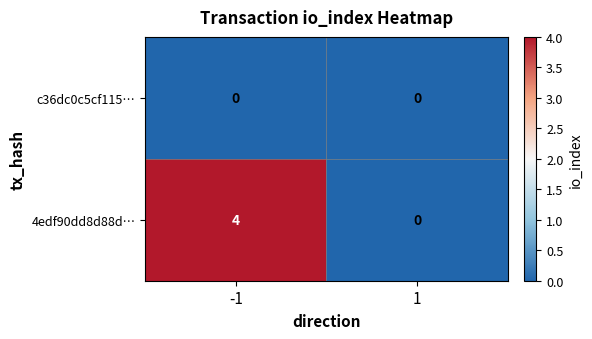

Reading left to right, extract all data points from this chart.

c36dc0c5cf115…: -1=0	1=0
4edf90dd8d88d…: -1=4	1=0